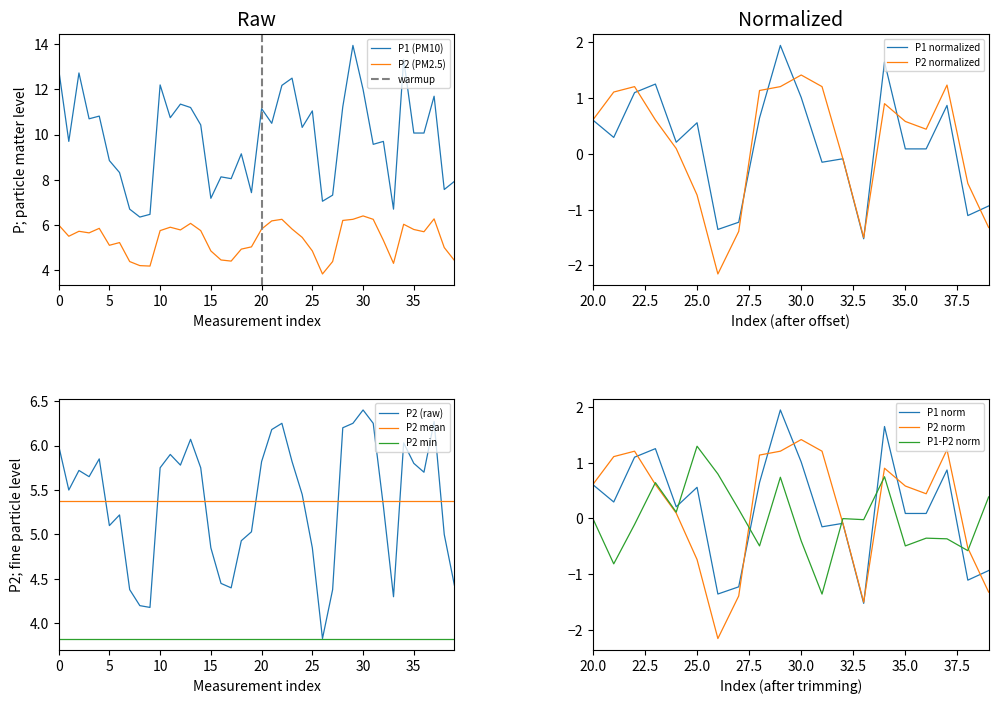

What is the maximum value for P2 (PM2.5)?

6.4